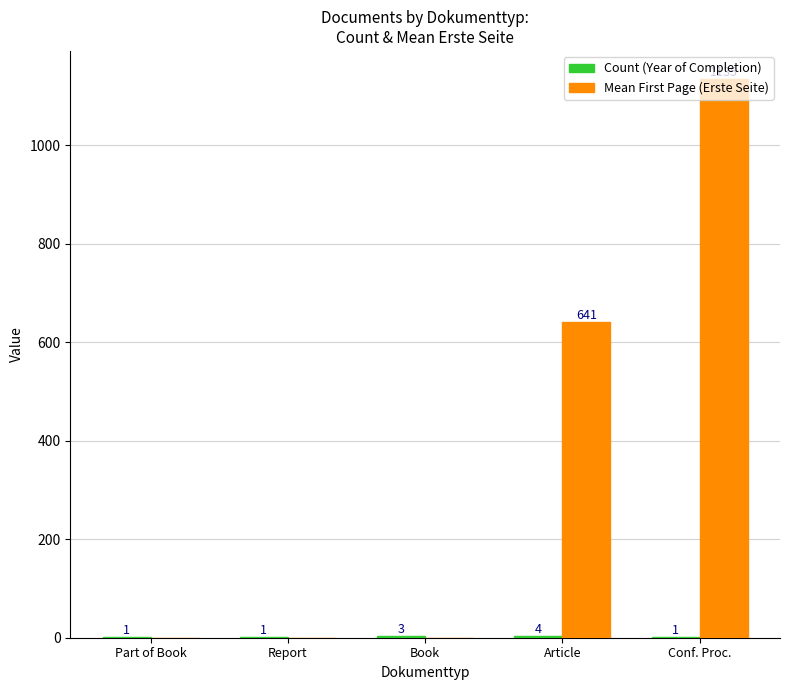

True or false: Mean First Page (Erste Seite) has a value of 1632 at Conf. Proc..

False